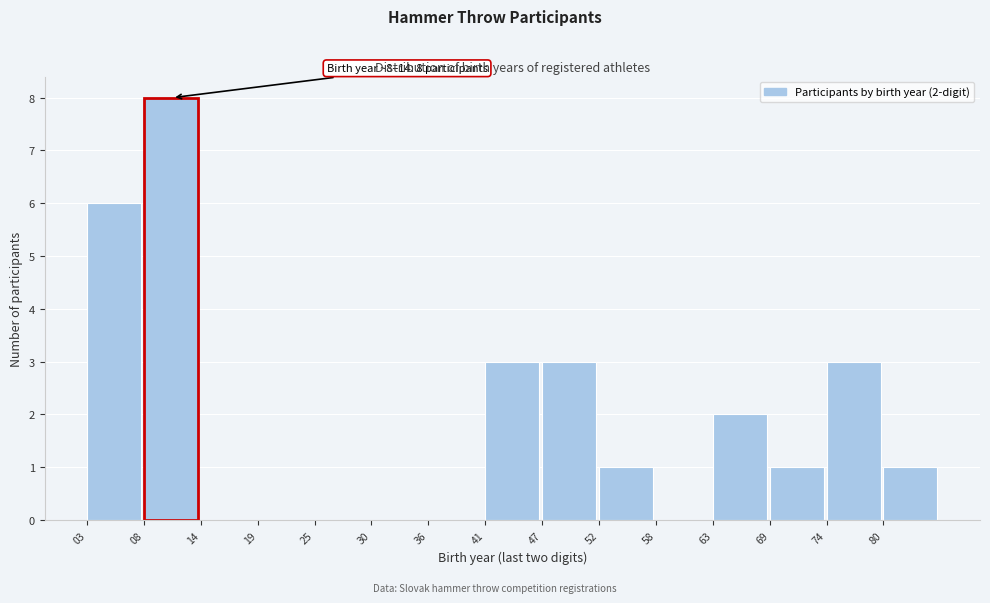

Reading right to left, list all the values displayed in this chart.

80=1	74=3	69=1	63=2	58=0	52=1	47=3	41=3	36=0	30=0	25=0	19=0	14=0	08=8	03=6